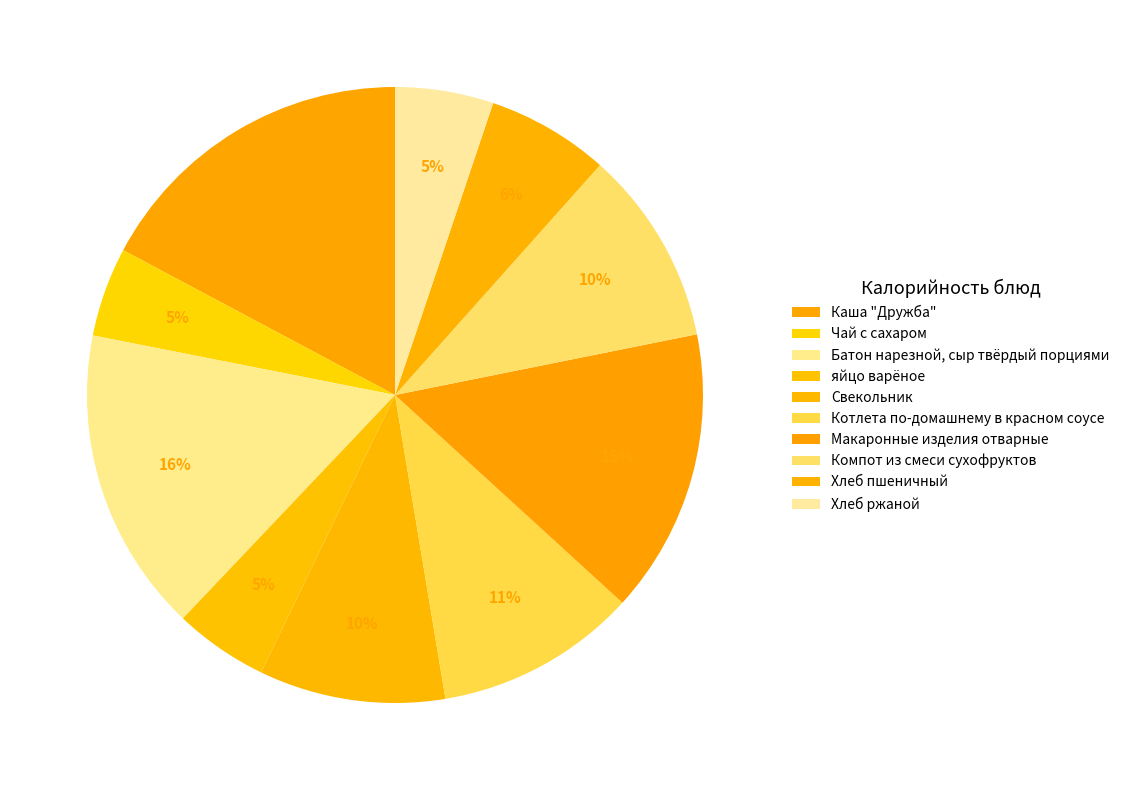

How many slices are in this pie chart?

10